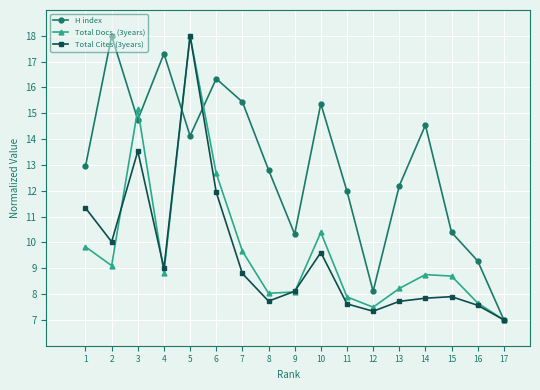

Is it true that Total Cites (3years) equals 8.1 at 9?

True